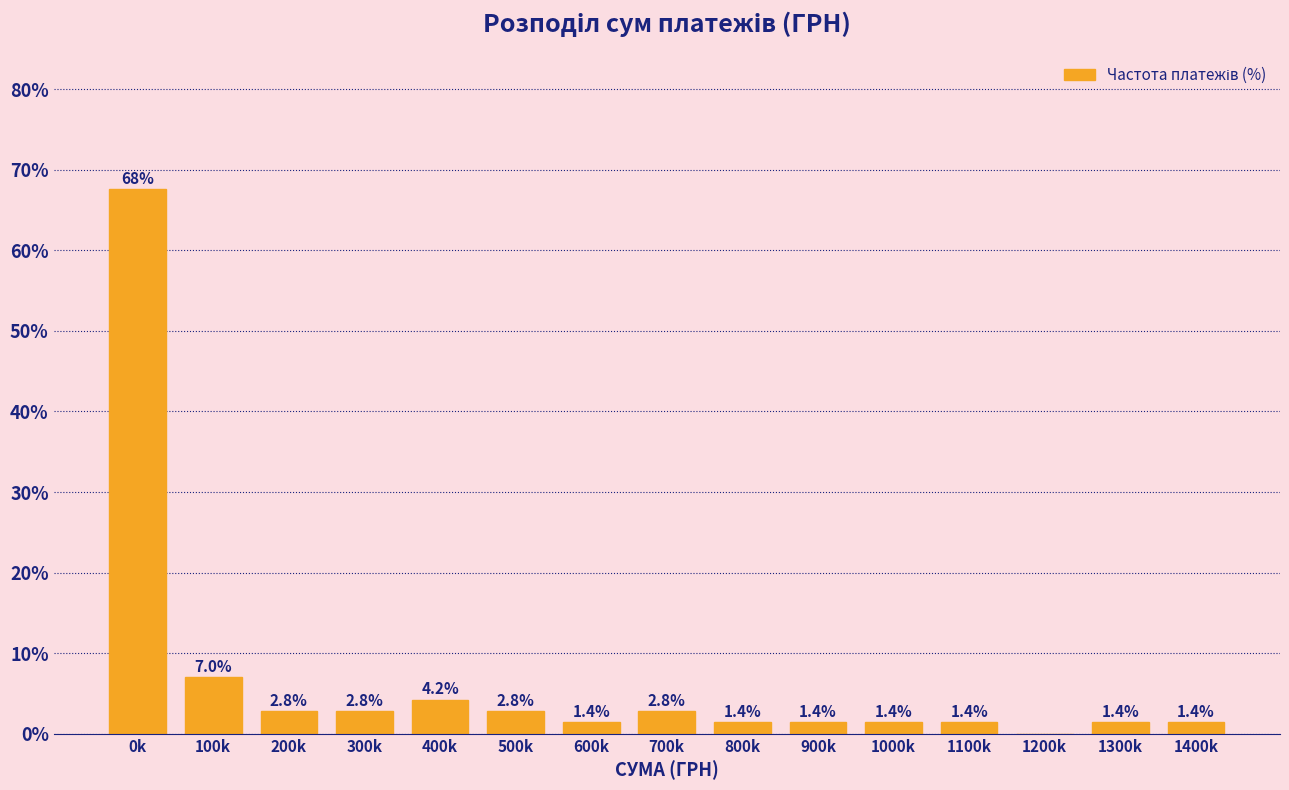

Reading right to left, list all the values displayed in this chart.

1400k=1.4	1300k=1.4	1200k=0.0	1100k=1.4	1000k=1.4	900k=1.4	800k=1.4	700k=2.8	600k=1.4	500k=2.8	400k=4.2	300k=2.8	200k=2.8	100k=7.0	0k=67.6